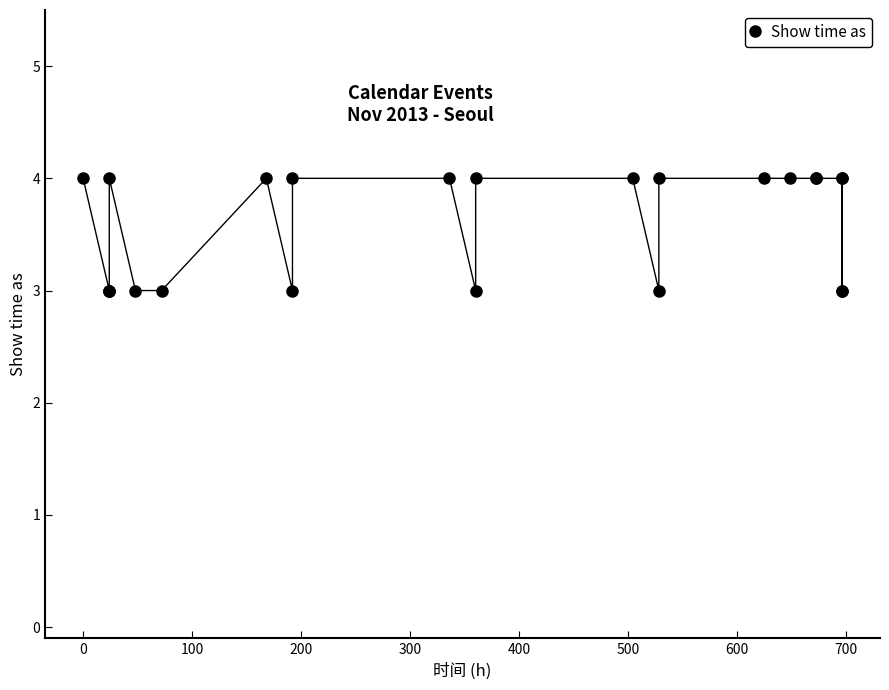

What is the difference between the maximum and minimum values?

1